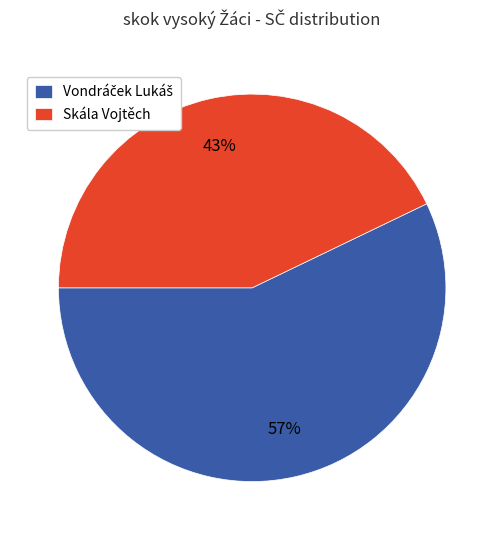

Is it true that Skála Vojtěch is 28% of the pie?

False